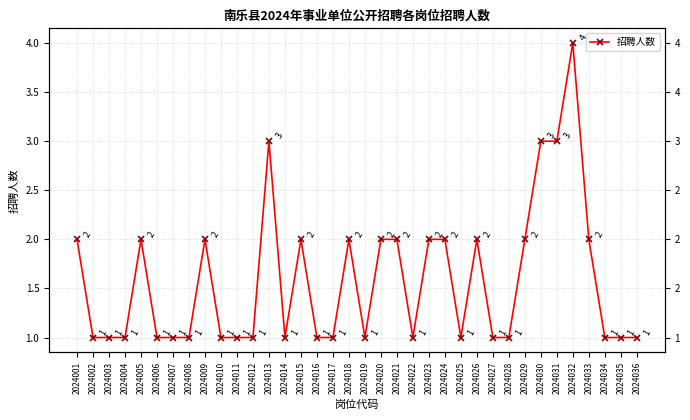

What is the difference between the values at 2024024 and 2024016?

1